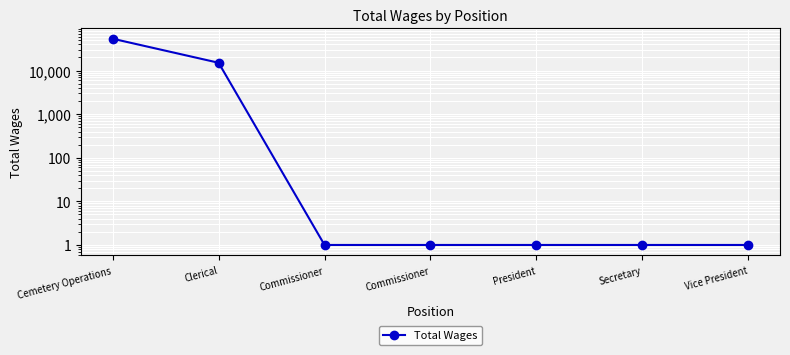

Count the number of values greater than 1.

2